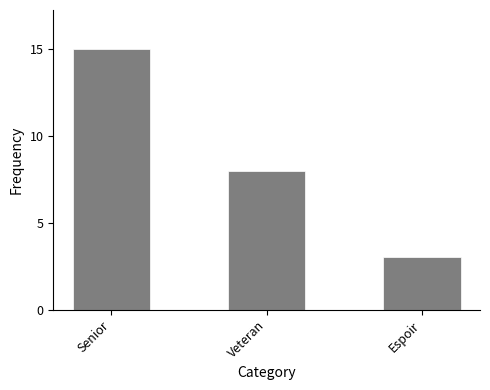

Which has a higher value, Veteran or Espoir?

Veteran